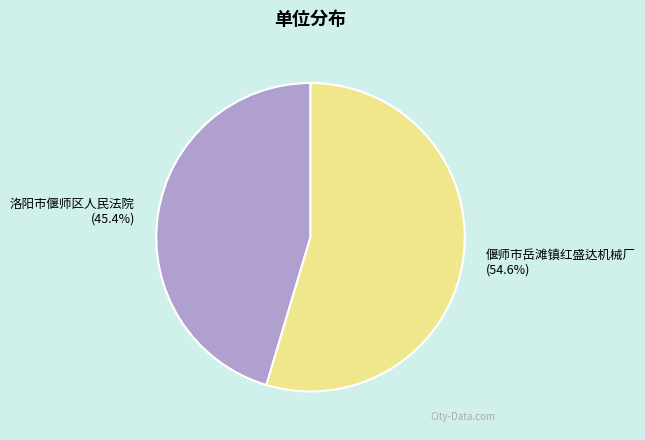

What percentage is the 偃师市岳滩镇红盛达机械厂 slice, to the nearest percent?

55%